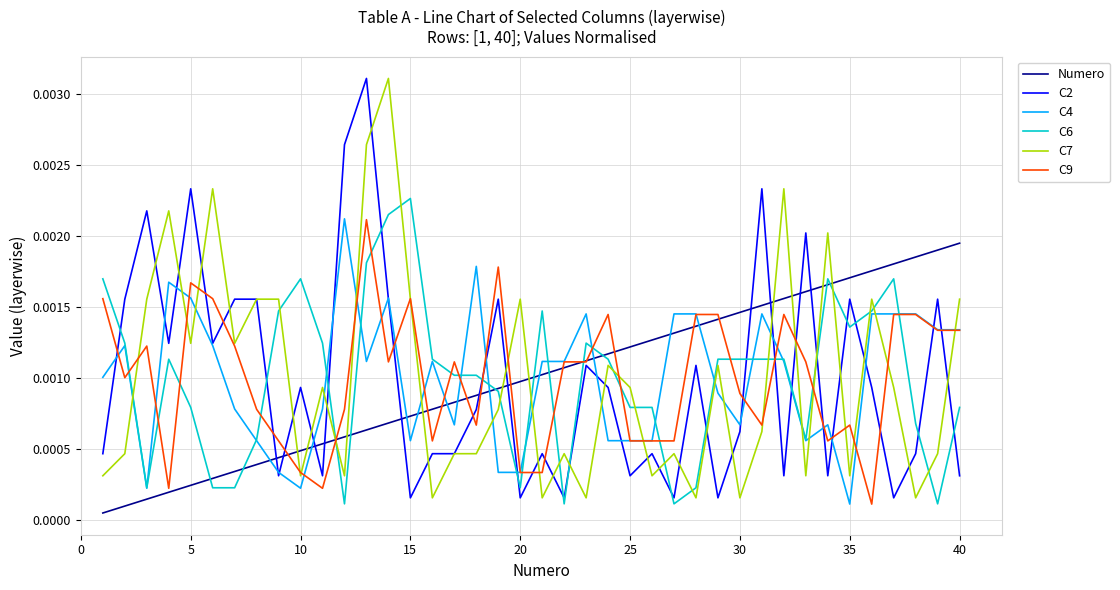

What are all the series names shown in the legend?

Numero, C2, C4, C6, C7, C9